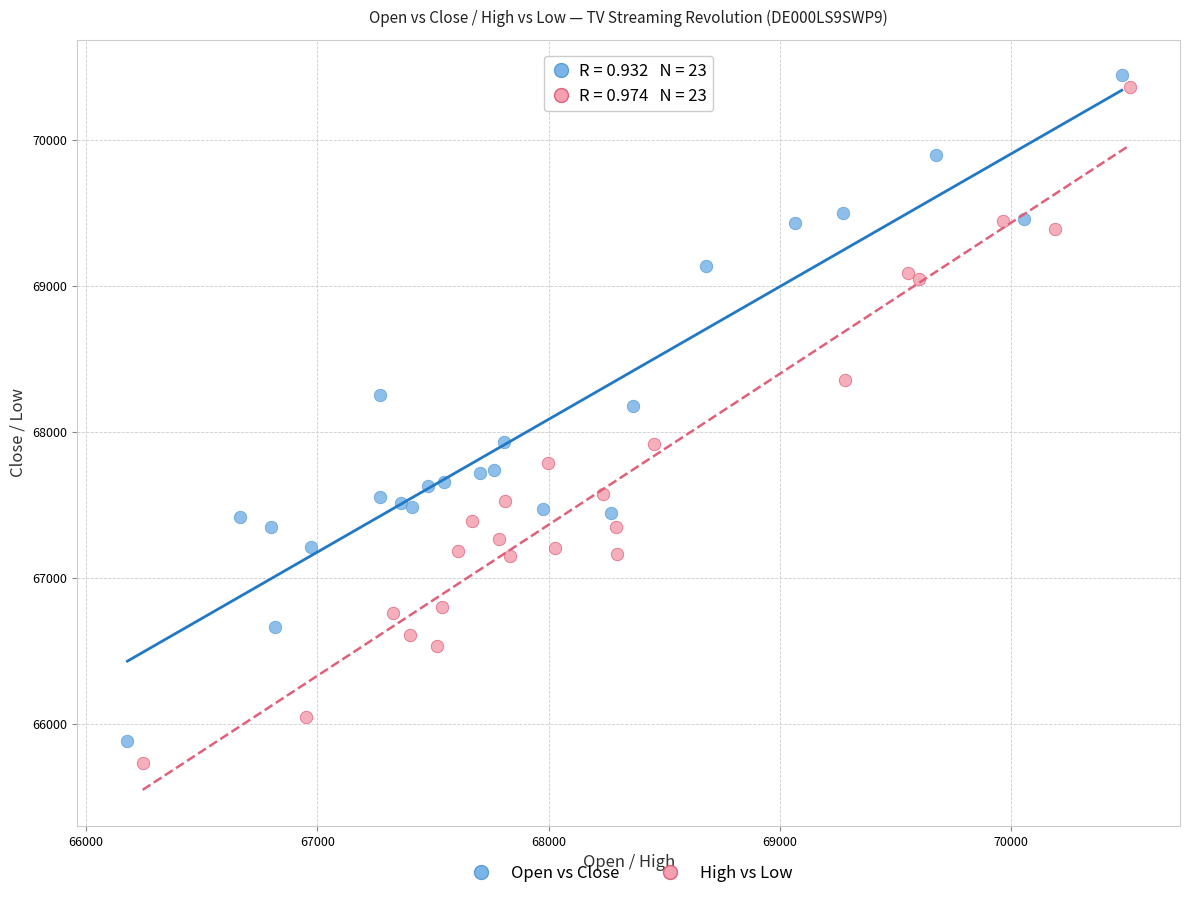

Which series has the largest Y range (max minus min)?

High vs Low